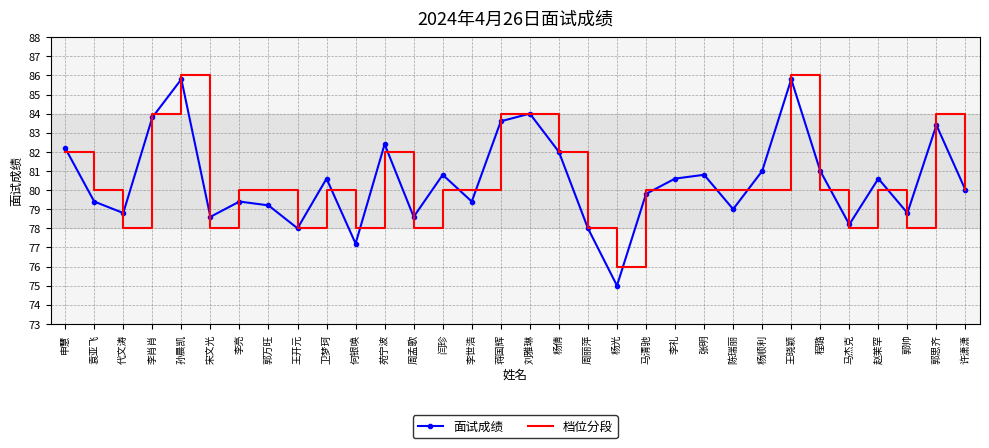

How many categories are shown in the chart?

32